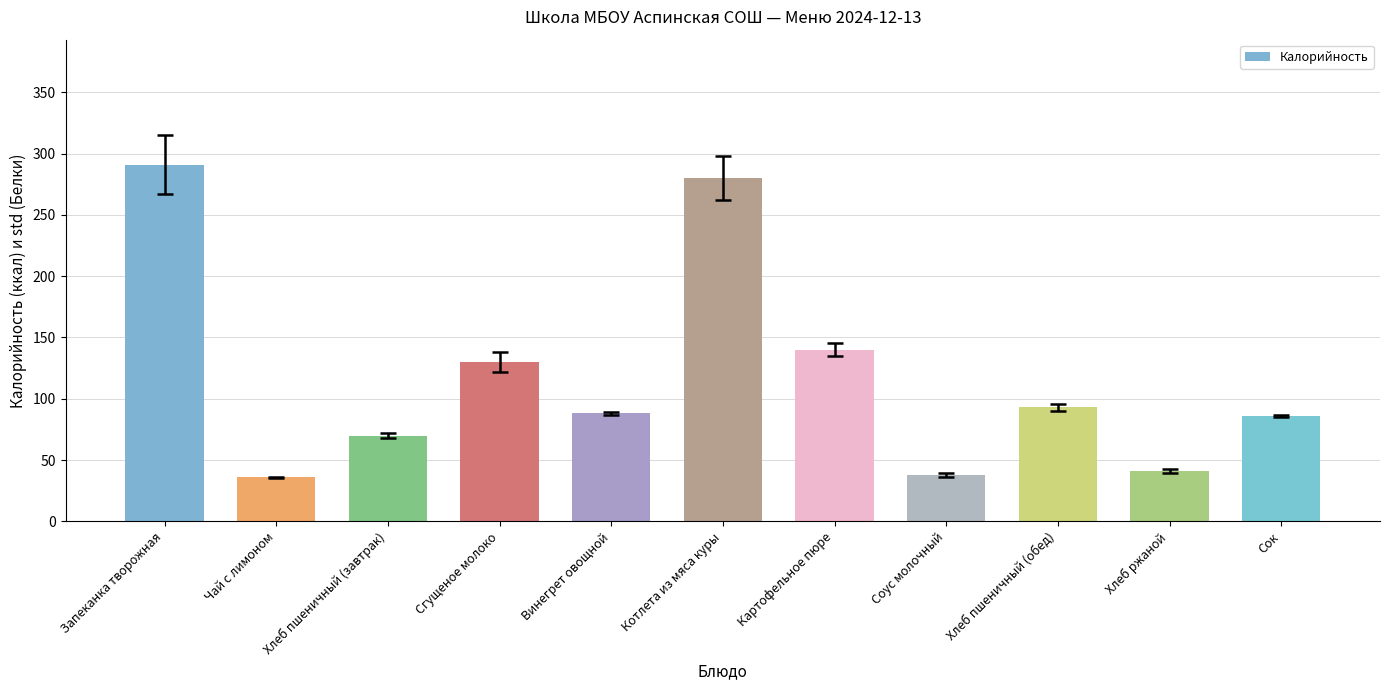

Which category has the highest value across all series?

Запеканка творожная